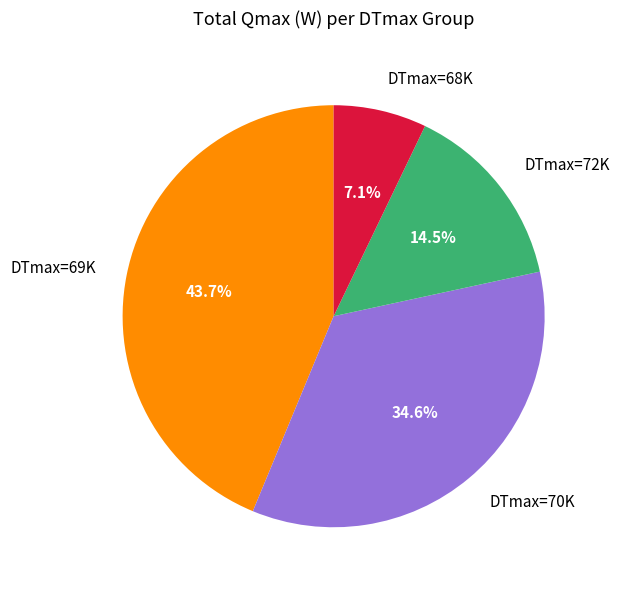

Which slice is the smallest?

DTmax=68K